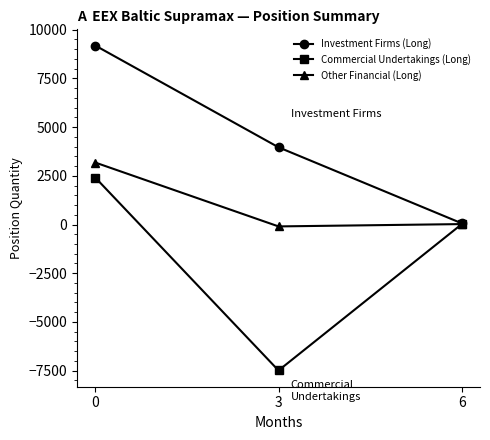

What is the difference between the highest and lowest values at 6?

45.9